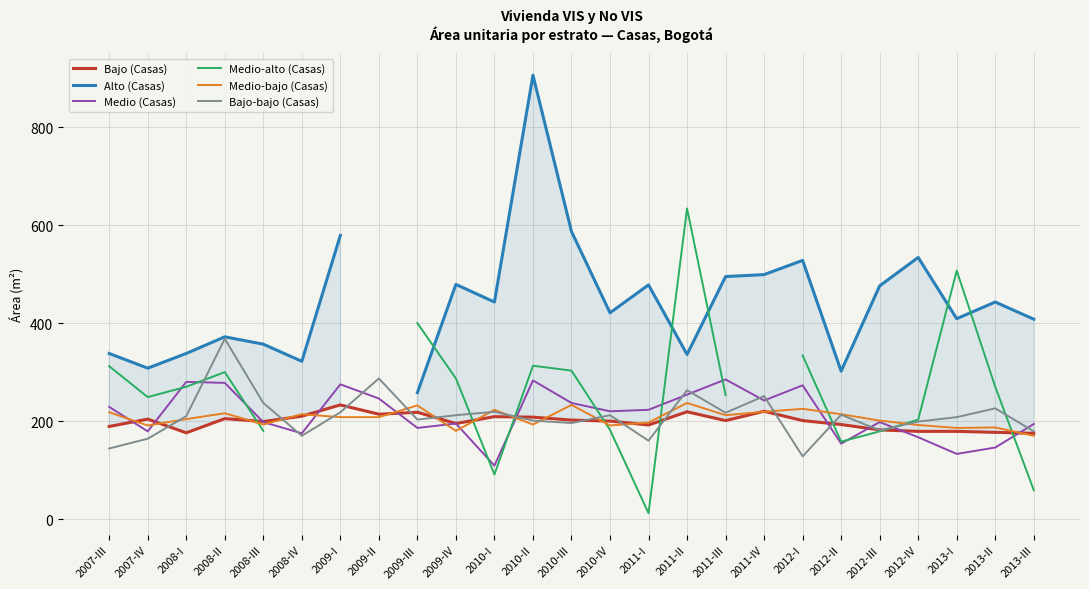

Is the value of Bajo-bajo (Casas) at 2008-IV greater than the value of Bajo (Casas) at 2012-II?

No